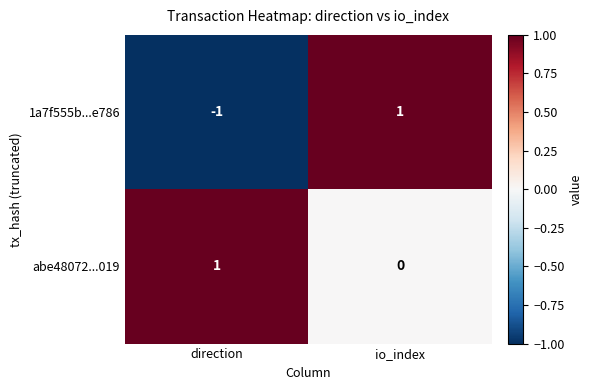

Is it true that 1a7f555b...e786 equals 2 at io_index?

False